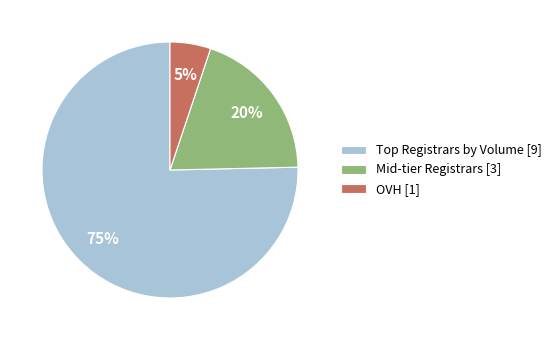

True or false: OVH [1] accounts for 1% of the total.

False